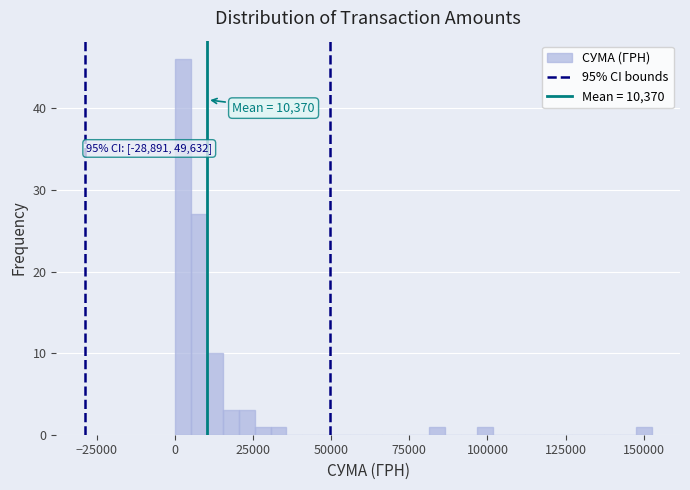

Around what value on the x-axis is the tallest bar? Give the approximate position of its centre, as read against the axis.

5000